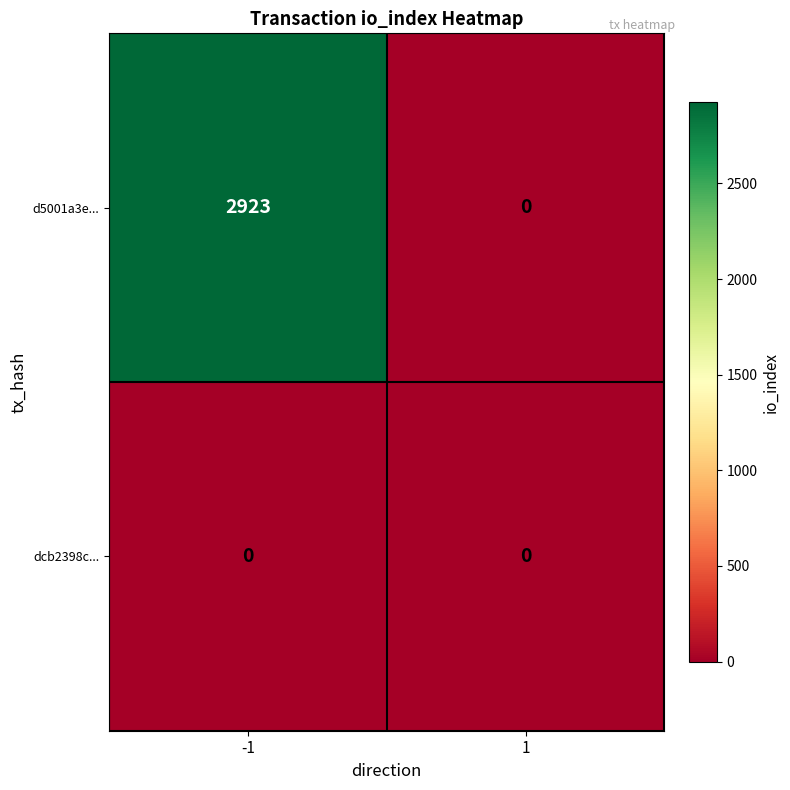

Is it true that dcb2398c... equals 0 at -1?

True